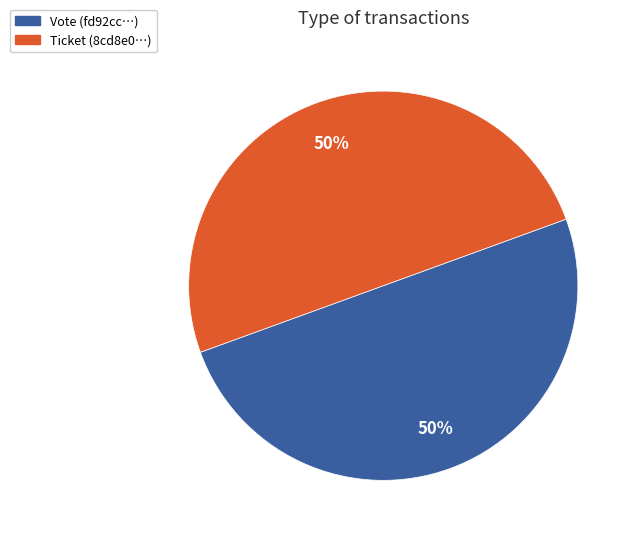

What is the ratio of the value at Vote to the value at Ticket?

1.0